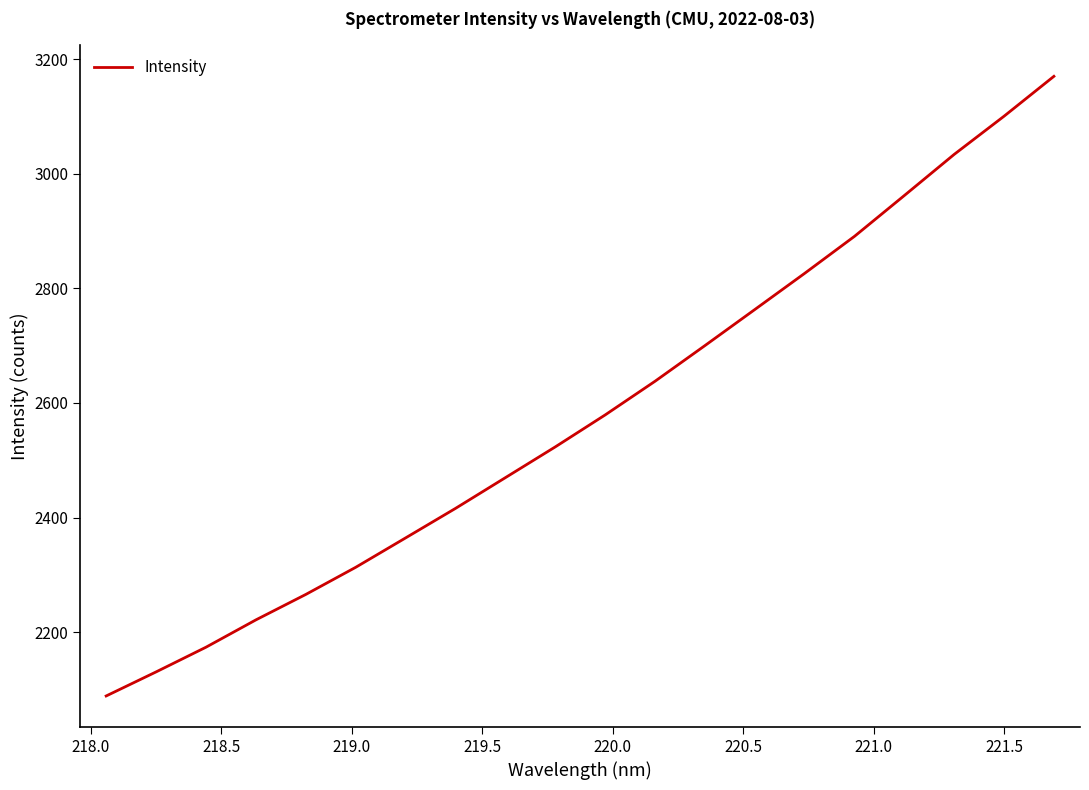

What is the greatest value displayed?

3170.4